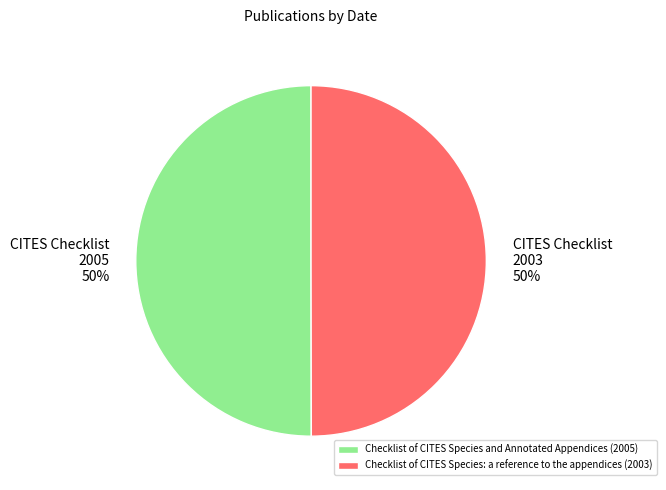

What is the ratio of the value at Checklist of CITES Species: a reference to the appendices (2003) to the value at Checklist of CITES Species and Annotated Appendices (2005)?

1.0